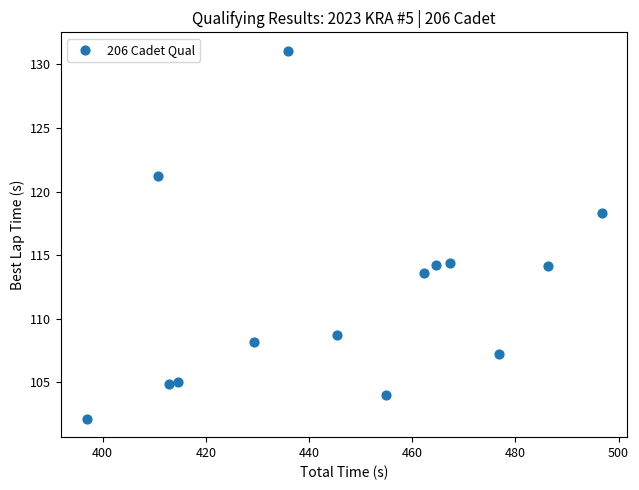

What is the range of Y values (max minus min)?

28.9